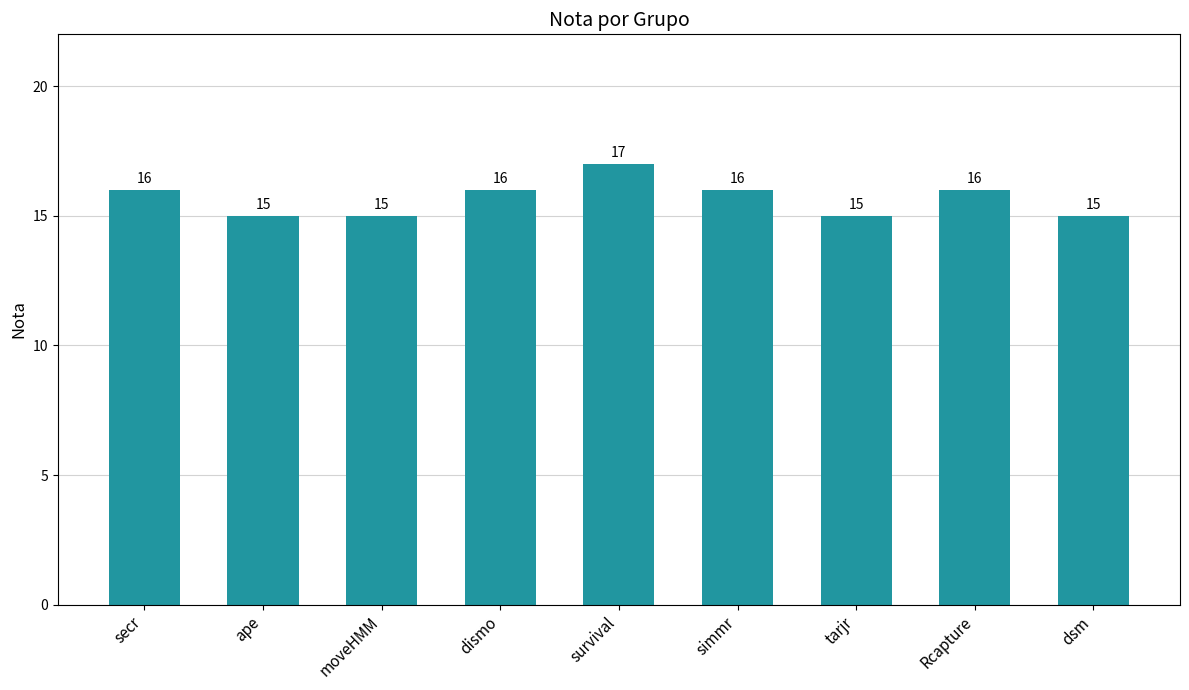

What is the greatest value displayed?

17